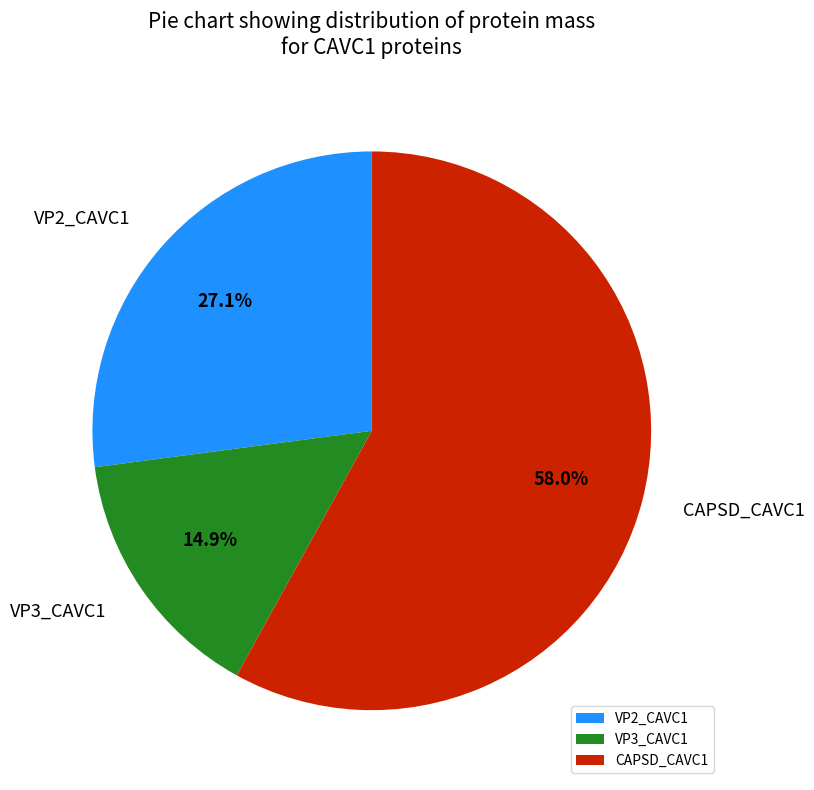

Rank the categories by value from highest to lowest.

CAPSD_CAVC1, VP2_CAVC1, VP3_CAVC1